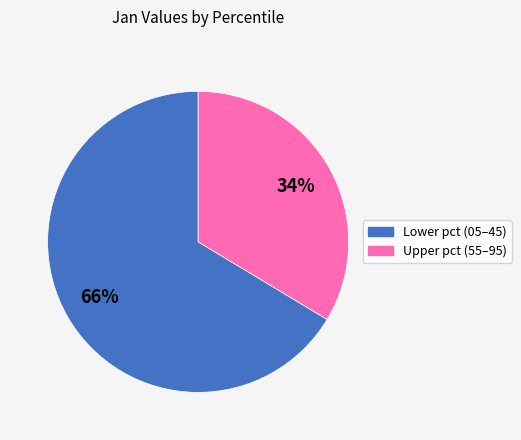

Is there a majority slice in this chart?

Yes